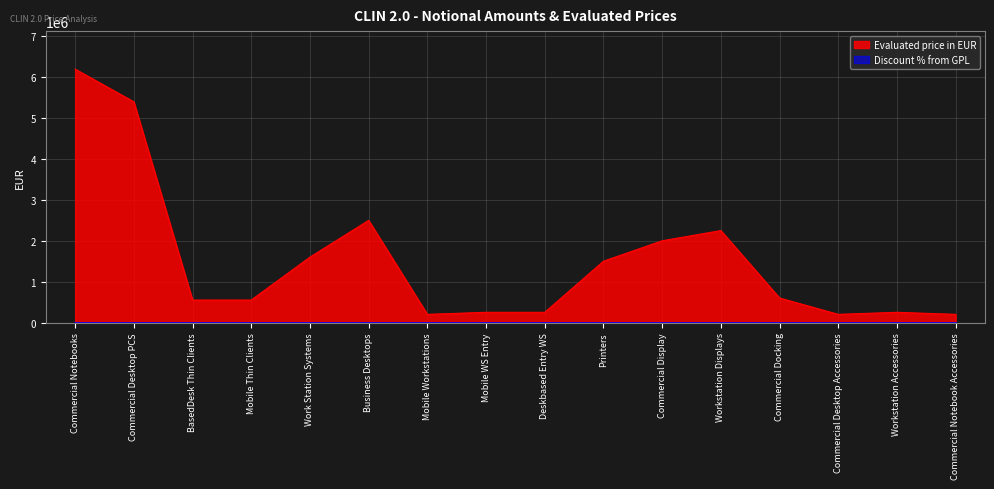

List the labels in order of value, largest first.

Commercial Notebooks, Commercial Desktop PCS, Business Desktops, Workstation Displays, Commercial Display, Work Station Systems, Printers, Commercial Docking, BasedDesk Thin Clients, Mobile Thin Clients, Mobile WS Entry, Deskbased Entry WS, Workstation Accessories, Mobile Workstations, Commercial Desktop Accessories, Commercial Notebook Accessories